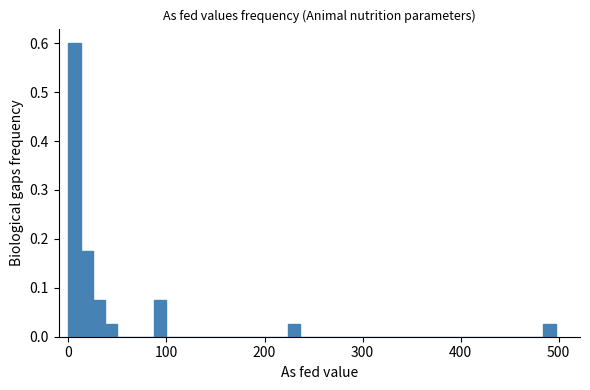

Around what value on the x-axis is the tallest bar? Give the approximate position of its centre, as read against the axis.

10